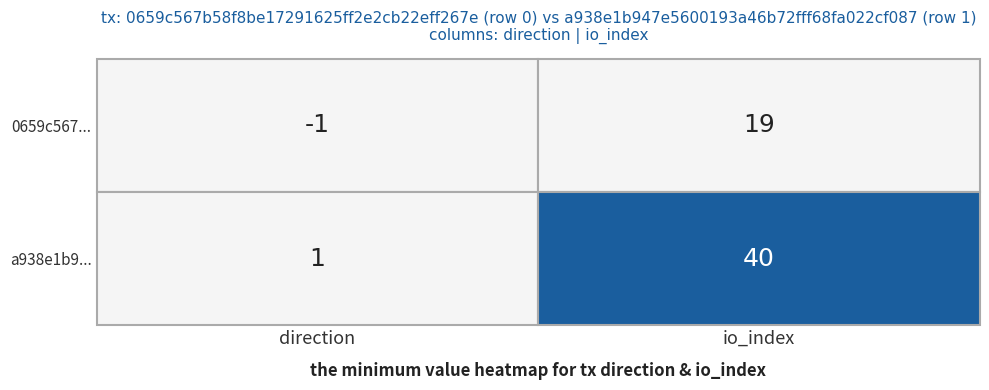

What is the maximum value shown in the chart?

40